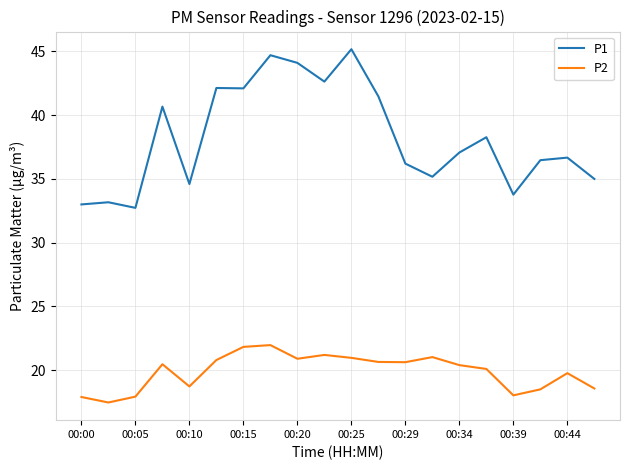

What is the minimum value shown in the chart?

17.5